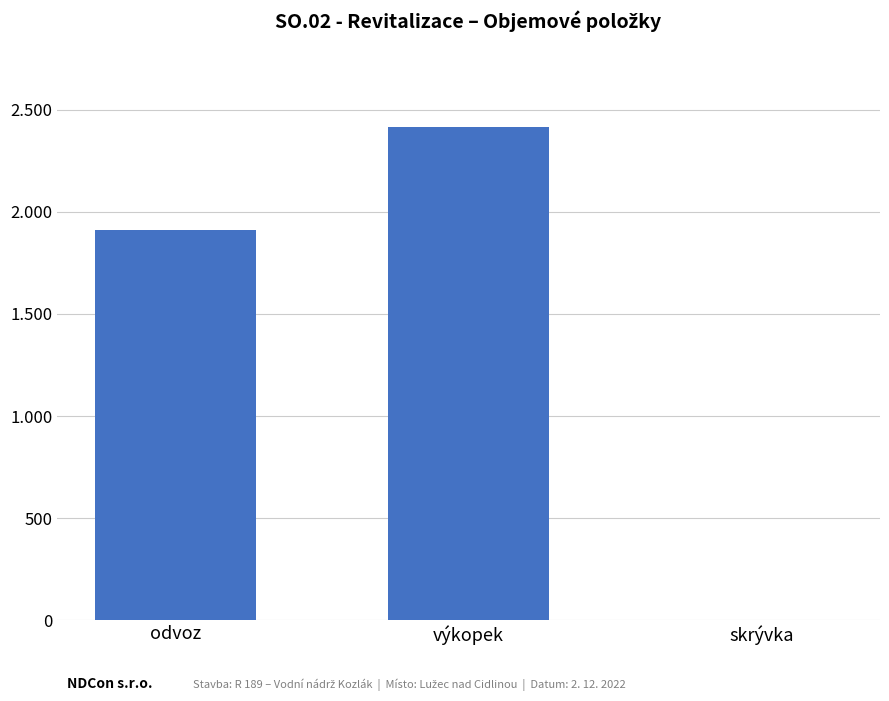

Count the number of categories in the chart.

3